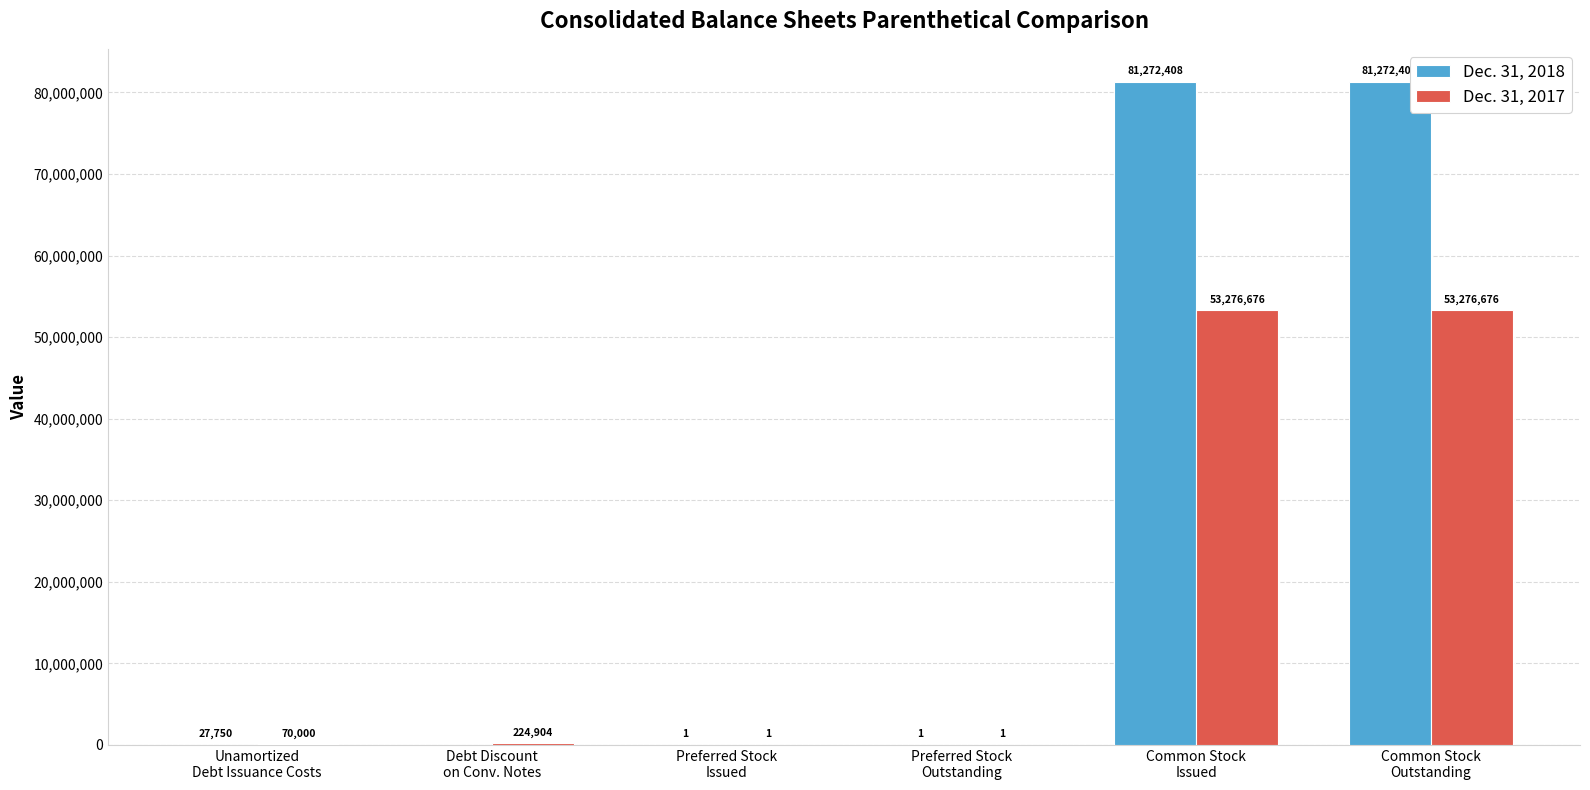

How many groups of bars are there?

6